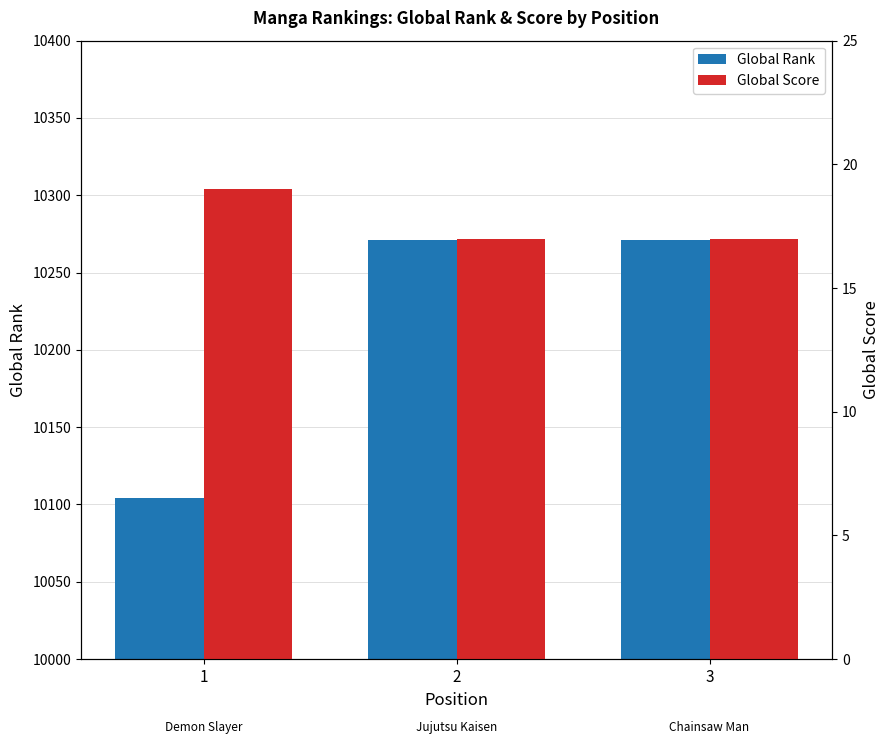

Reading right to left, transcribe all the data shown in this chart.

Global Rank: 10271	10271	10104
Global Score: 17	17	19